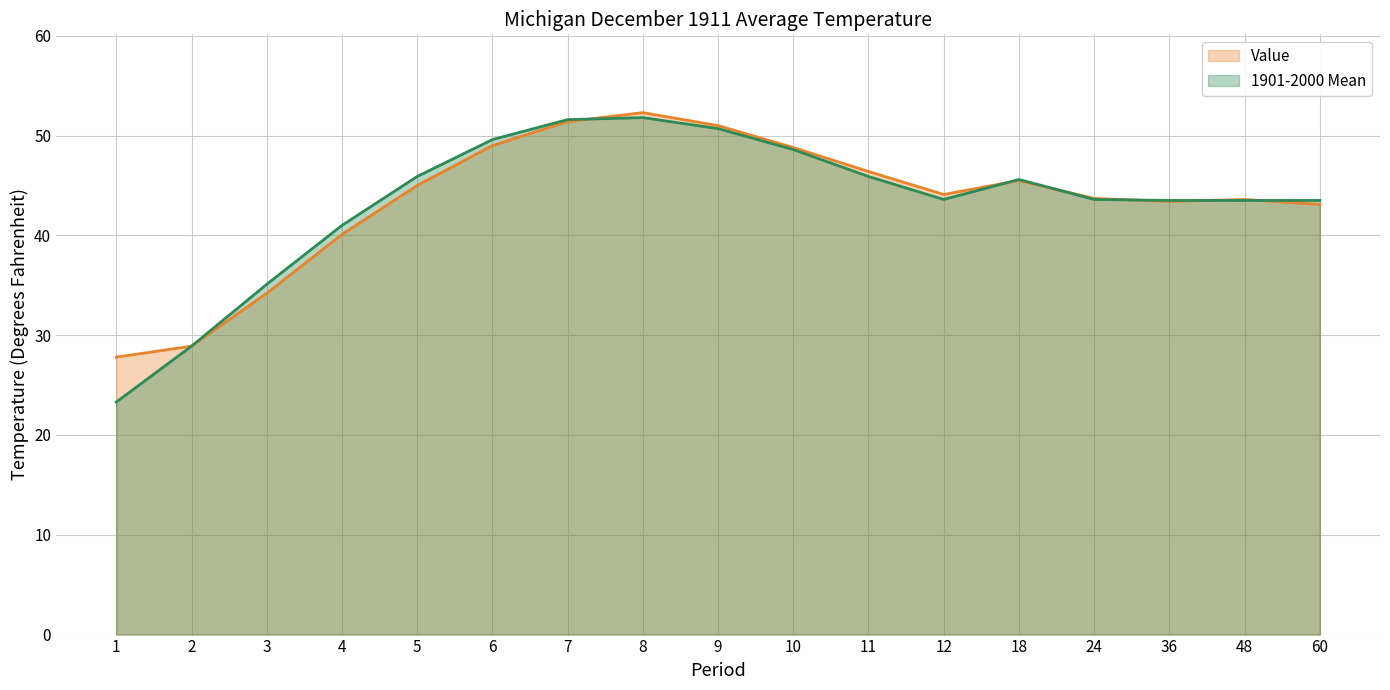

At which category does 1901-2000 Mean reach its first local valley?

12